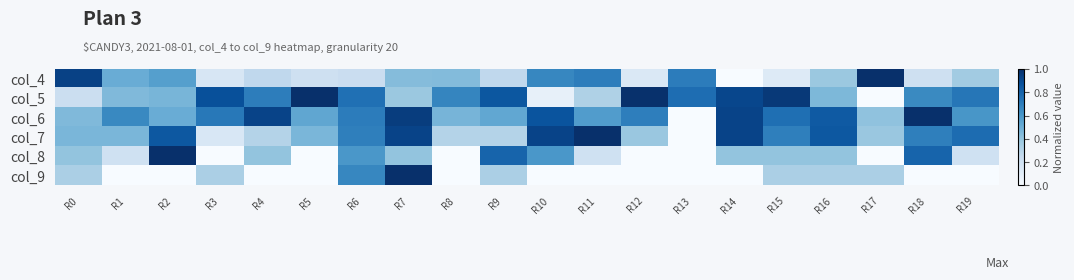

Reading left to right, extract all data points from this chart.

col_4: R0=0.9	R1=0.5	R2=0.6	R3=0.2	R4=0.3	R5=0.2	R6=0.2	R7=0.4	R8=0.4	R9=0.3	R10=0.7	R11=0.7	R12=0.1	R13=0.7	R14=0.0	R15=0.1	R16=0.4	R17=1.0	R18=0.2	R19=0.4
col_5: R0=0.2	R1=0.4	R2=0.5	R3=0.9	R4=0.7	R5=1.0	R6=0.8	R7=0.4	R8=0.7	R9=0.9	R10=0.1	R11=0.3	R12=1.0	R13=0.8	R14=0.9	R15=1.0	R16=0.5	R17=0.0	R18=0.7	R19=0.7
col_6: R0=0.4	R1=0.7	R2=0.5	R3=0.7	R4=0.9	R5=0.5	R6=0.7	R7=0.9	R8=0.5	R9=0.5	R10=0.9	R11=0.6	R12=0.7	R13=0.0	R14=0.9	R15=0.8	R16=0.8	R17=0.4	R18=1.0	R19=0.6
col_7: R0=0.5	R1=0.5	R2=0.8	R3=0.2	R4=0.3	R5=0.5	R6=0.7	R7=0.9	R8=0.3	R9=0.3	R10=0.9	R11=1.0	R12=0.4	R13=0.0	R14=0.9	R15=0.7	R16=0.8	R17=0.4	R18=0.7	R19=0.8
col_8: R0=0.4	R1=0.2	R2=1.0	R3=0.0	R4=0.4	R5=0.0	R6=0.6	R7=0.4	R8=0.0	R9=0.8	R10=0.6	R11=0.2	R12=0.0	R13=0.0	R14=0.4	R15=0.4	R16=0.4	R17=0.0	R18=0.8	R19=0.2
col_9: R0=0.3	R1=0.0	R2=0.0	R3=0.3	R4=0.0	R5=0.0	R6=0.7	R7=1.0	R8=0.0	R9=0.3	R10=0.0	R11=0.0	R12=0.0	R13=0.0	R14=0.0	R15=0.3	R16=0.3	R17=0.3	R18=0.0	R19=0.0